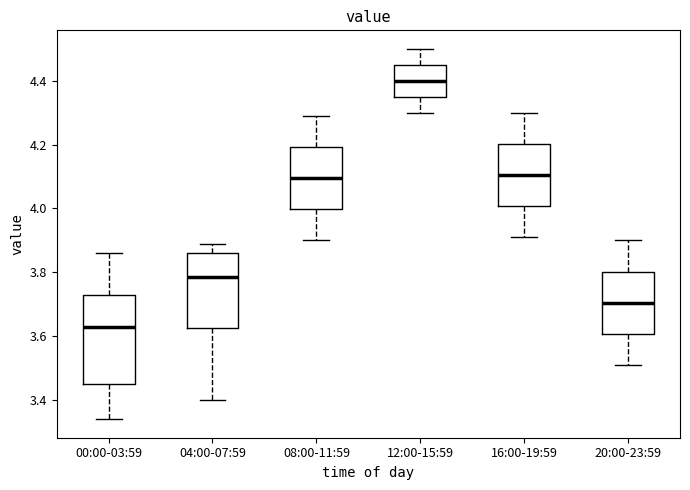

Which box has the highest median line?

12:00-15:59